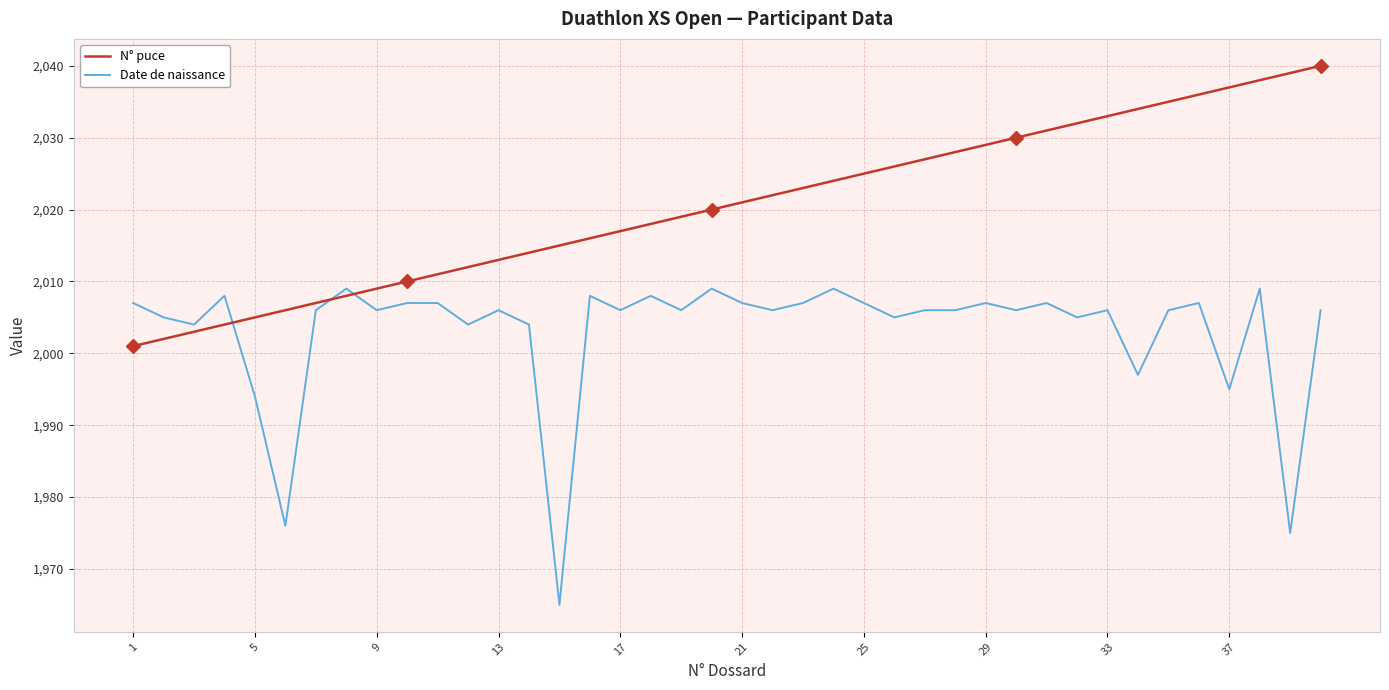

What is the maximum value shown in the chart?

2040